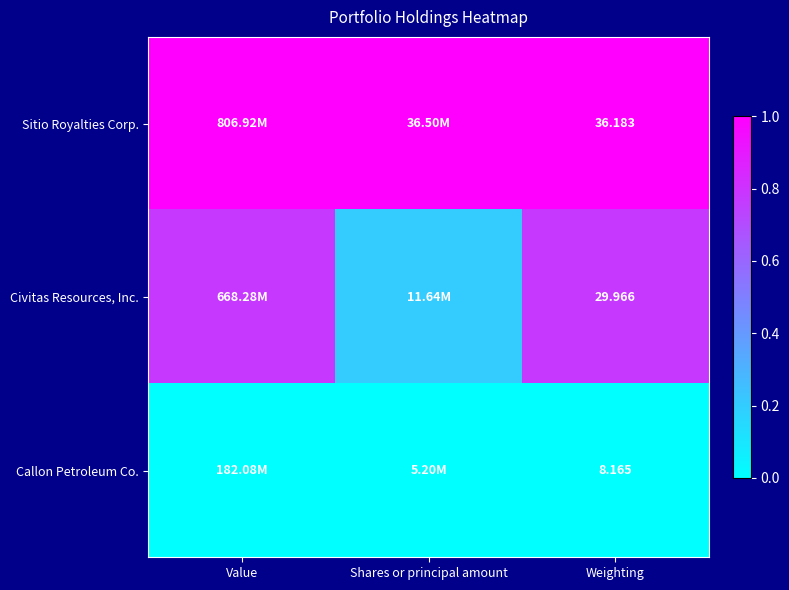

How many distinct data groups are displayed?

3